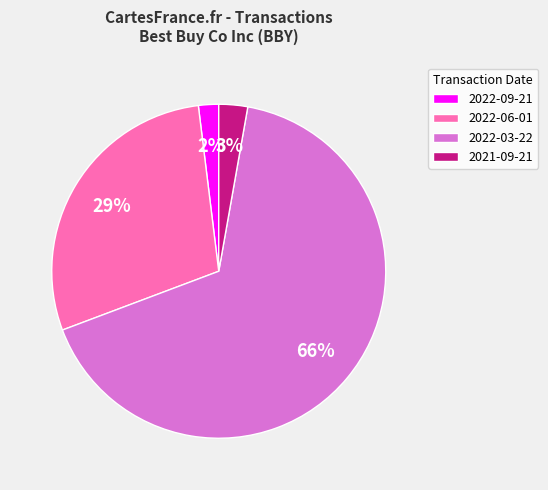

Is the sum of 2021-09-21 and 2022-03-22 greater than half?

Yes